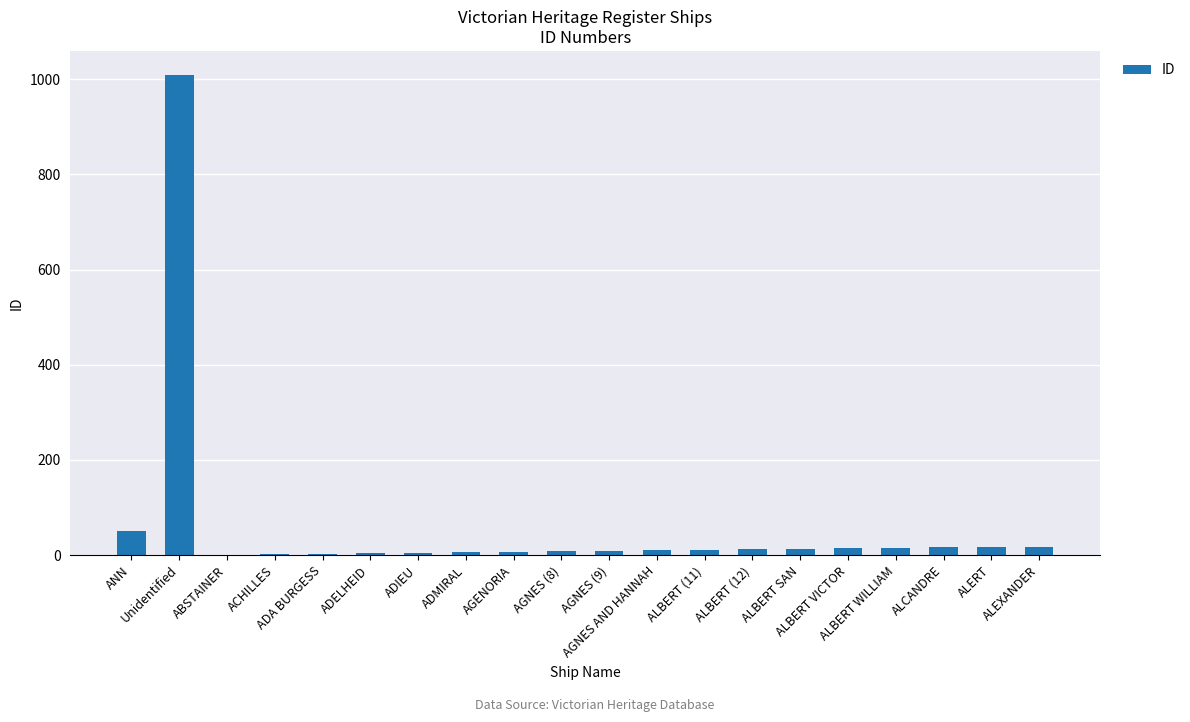

What is the sum of the values at AGNES (8) and AGNES (9)?

17